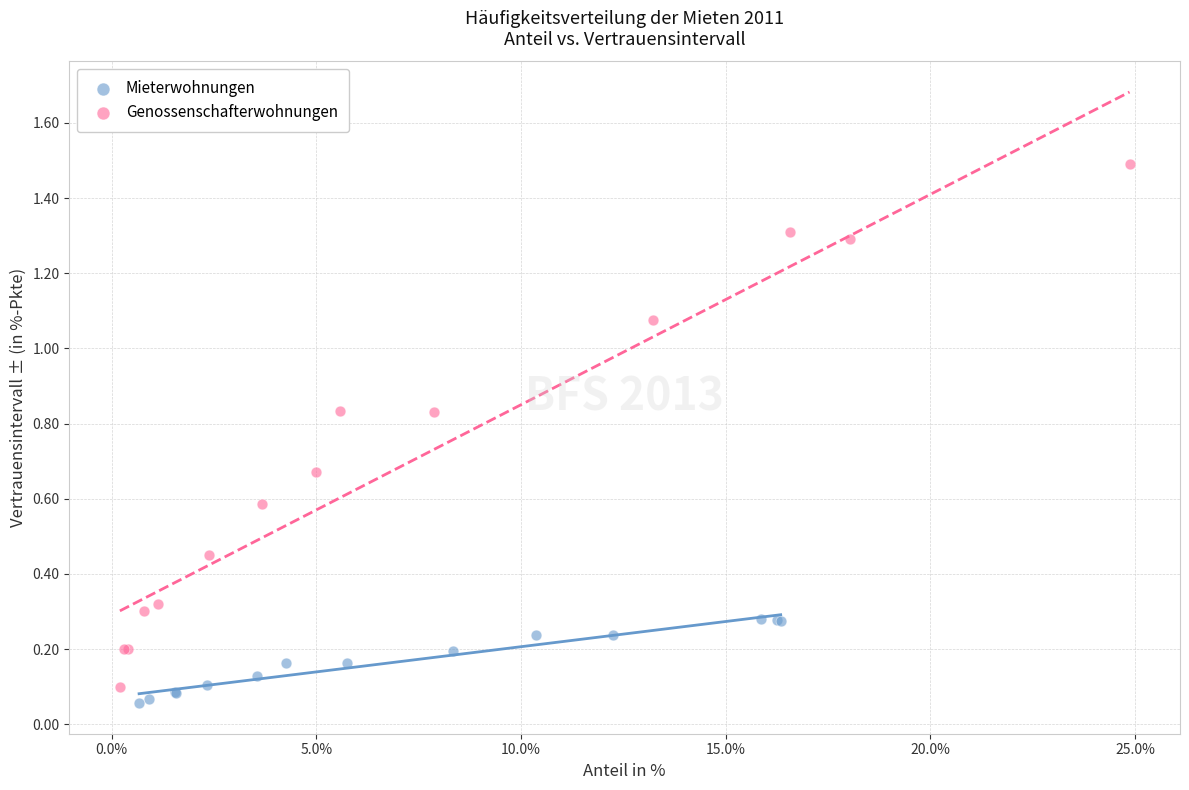

Which series reaches the maximum Y coordinate?

Genossenschafterwohnungen